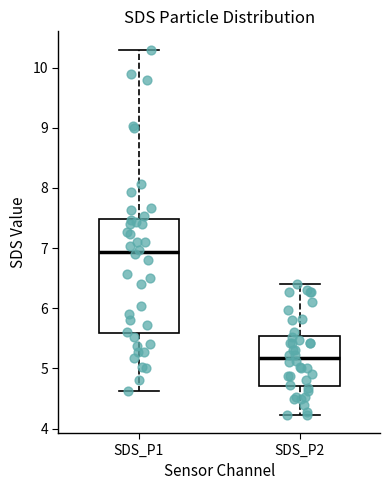

Where does the lower whisker of the box for SDS_P2 end on the y-axis? The values are not printed on the chart, so give them approximately, as read against the axis.

4.2